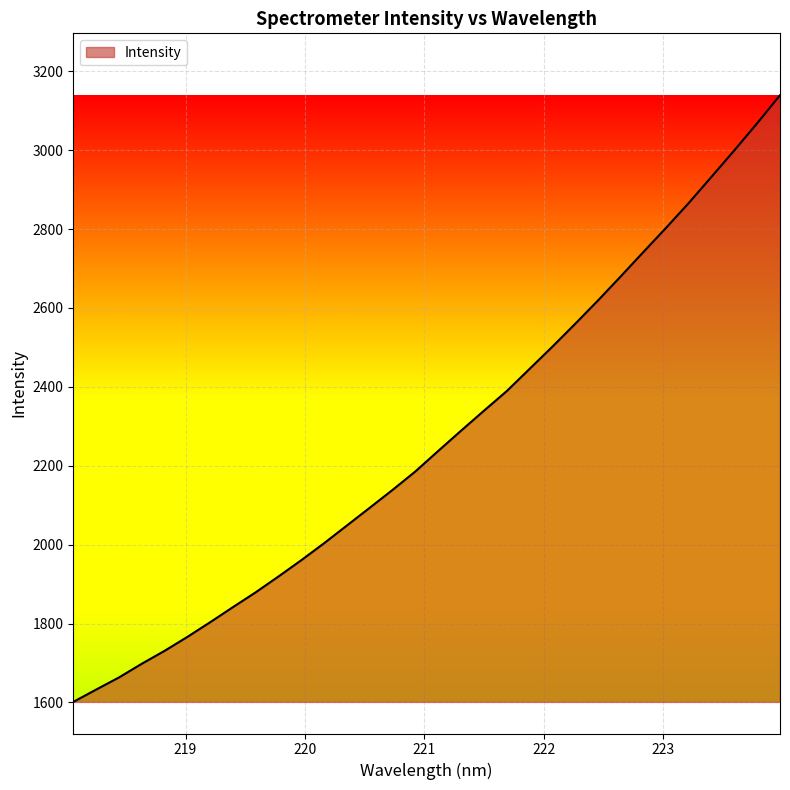

True or false: the data has more than 0 interior local peaks.

False